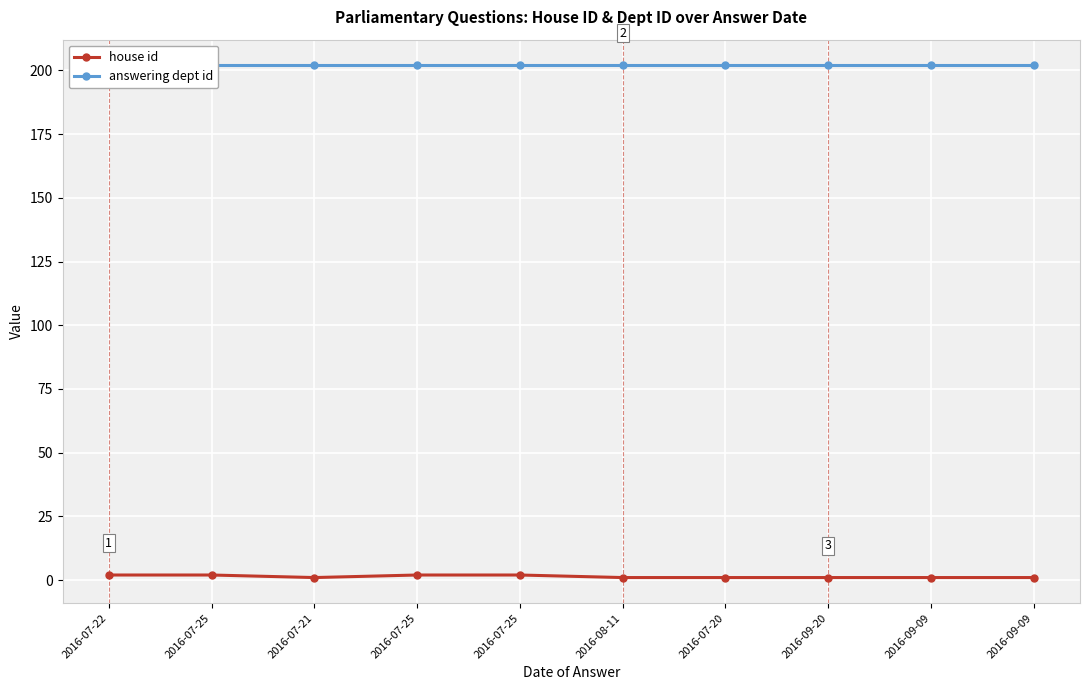

How many lines are shown in the chart?

2